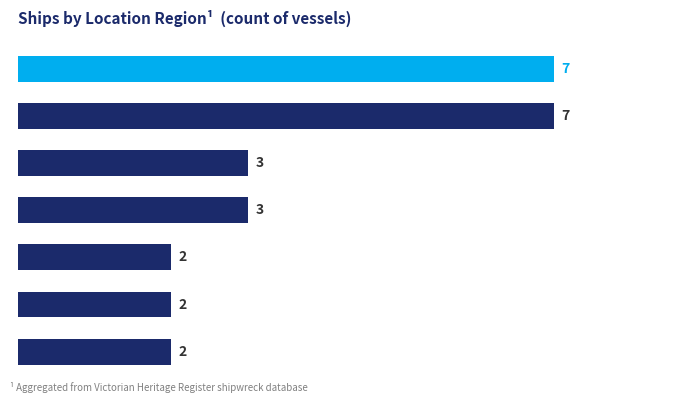

Does the chart contain stacked bars?

No